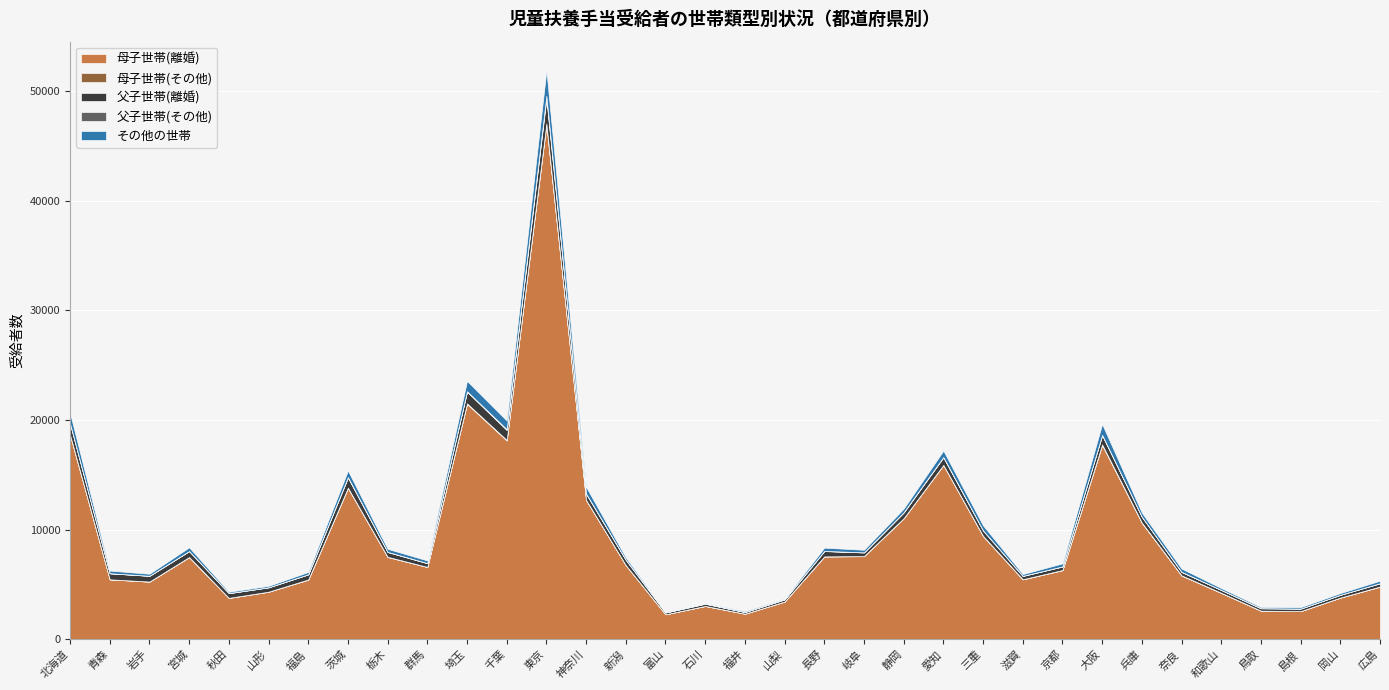

Is the value of 父子世帯(離婚) at 福島 greater than the value of 母子世帯(離婚) at 新潟?

No